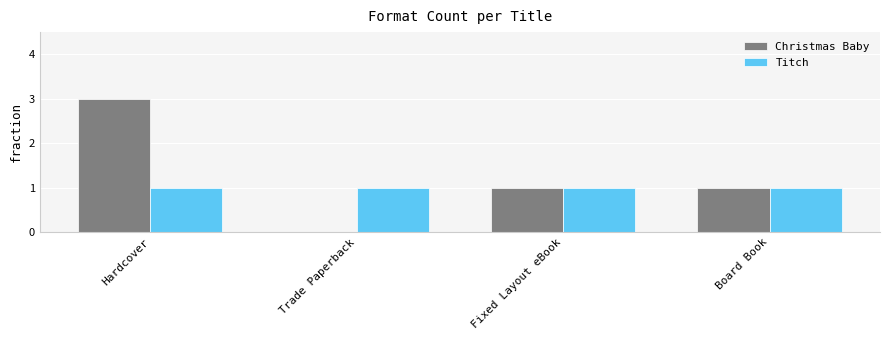

What is the average value of the Titch series?

1